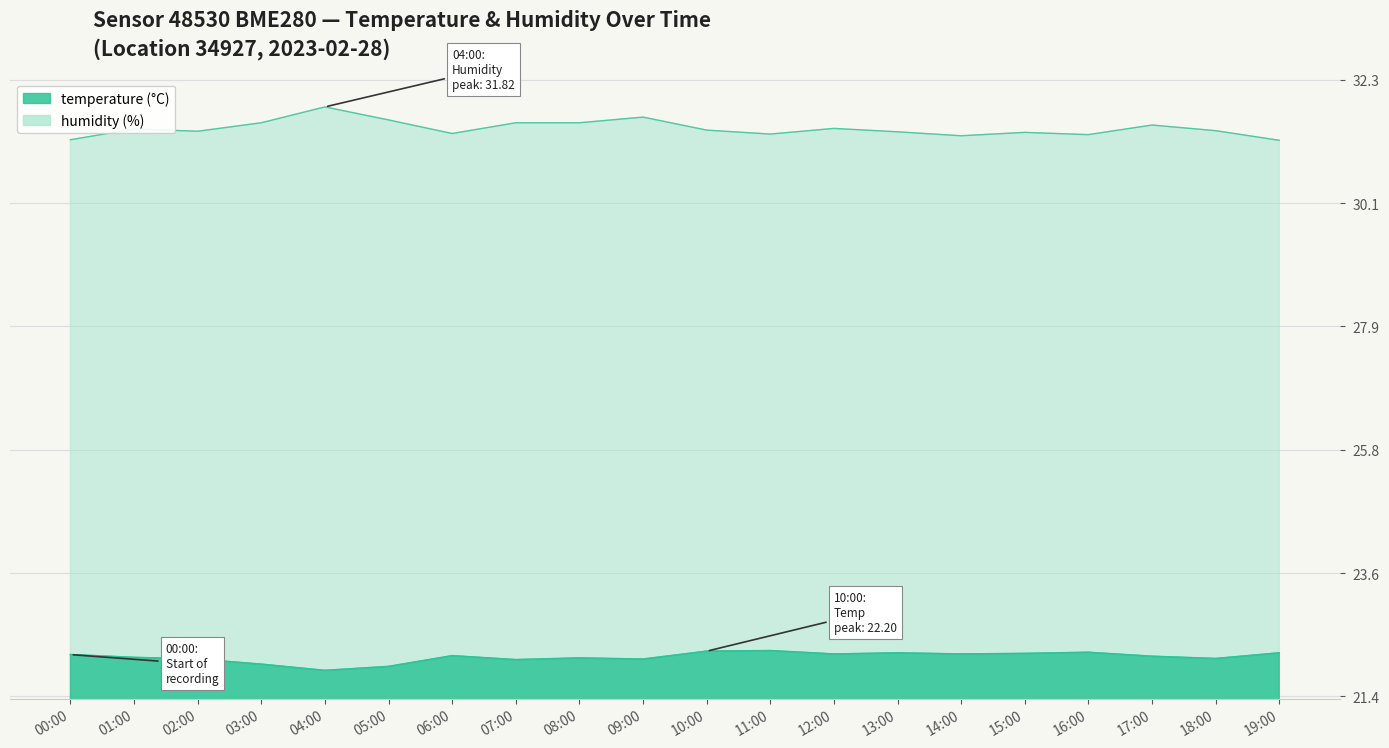

What is the difference between the second highest and minimum values in the temperature series?

0.3